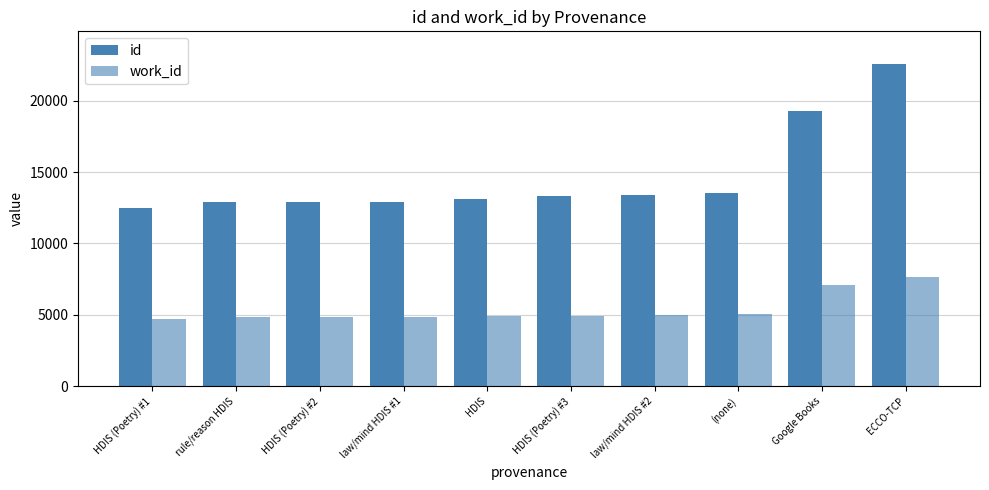

Which has a higher value, ECCO-TCP or HDIS (Poetry) #3?

ECCO-TCP